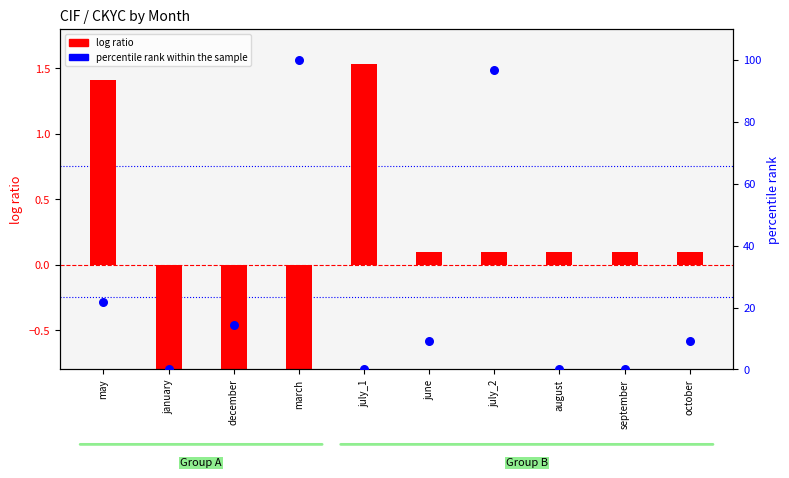

At which category is the sum across all series the highest?

march